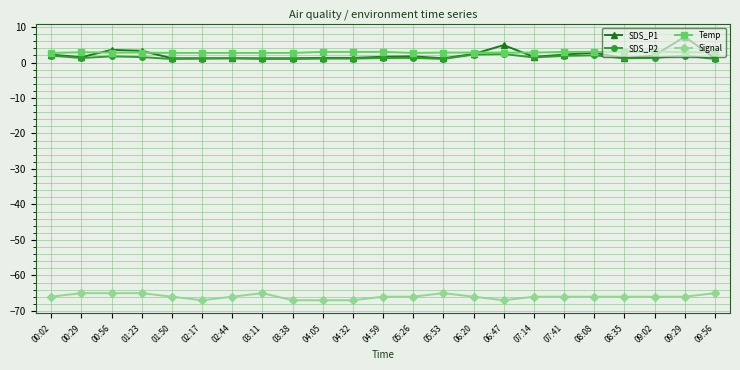

What is the sum of the SDS_P1 values at 03:38 and 06:20?

3.6